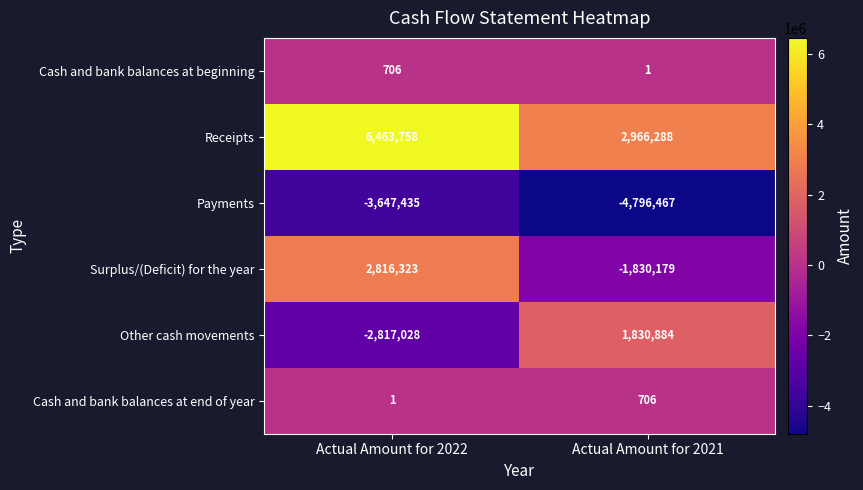

The value of Payments at Actual Amount for 2021 is -4796467. True or false?

True